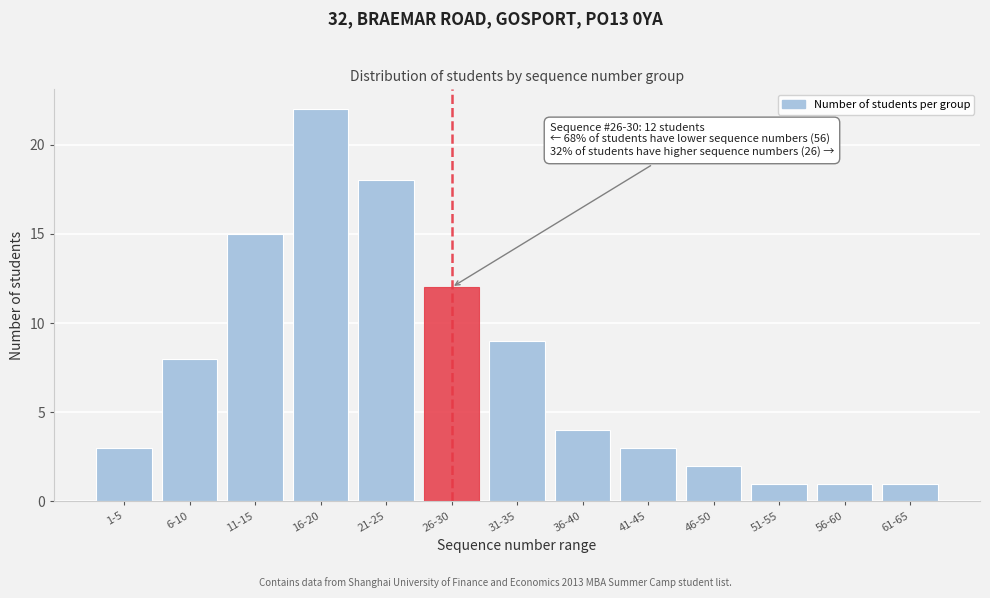

Reading left to right, list all the values displayed in this chart.

1-5=3	6-10=8	11-15=15	16-20=22	21-25=18	26-30=12	31-35=9	36-40=4	41-45=3	46-50=2	51-55=1	56-60=1	61-65=1